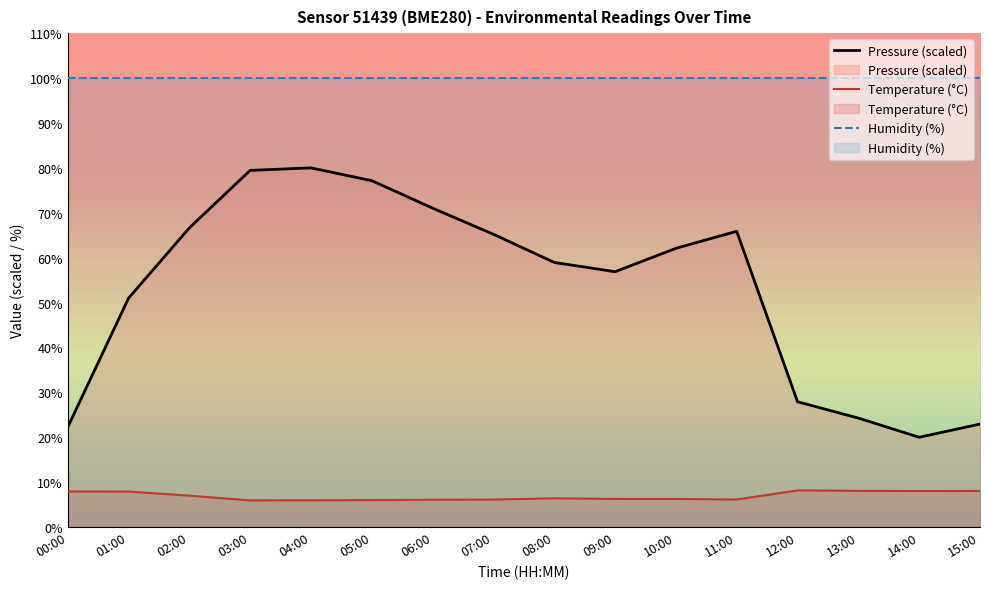

At 04:00, list the series in order from largest to smallest.

Humidity (%), Pressure (scaled), Temperature (°C)